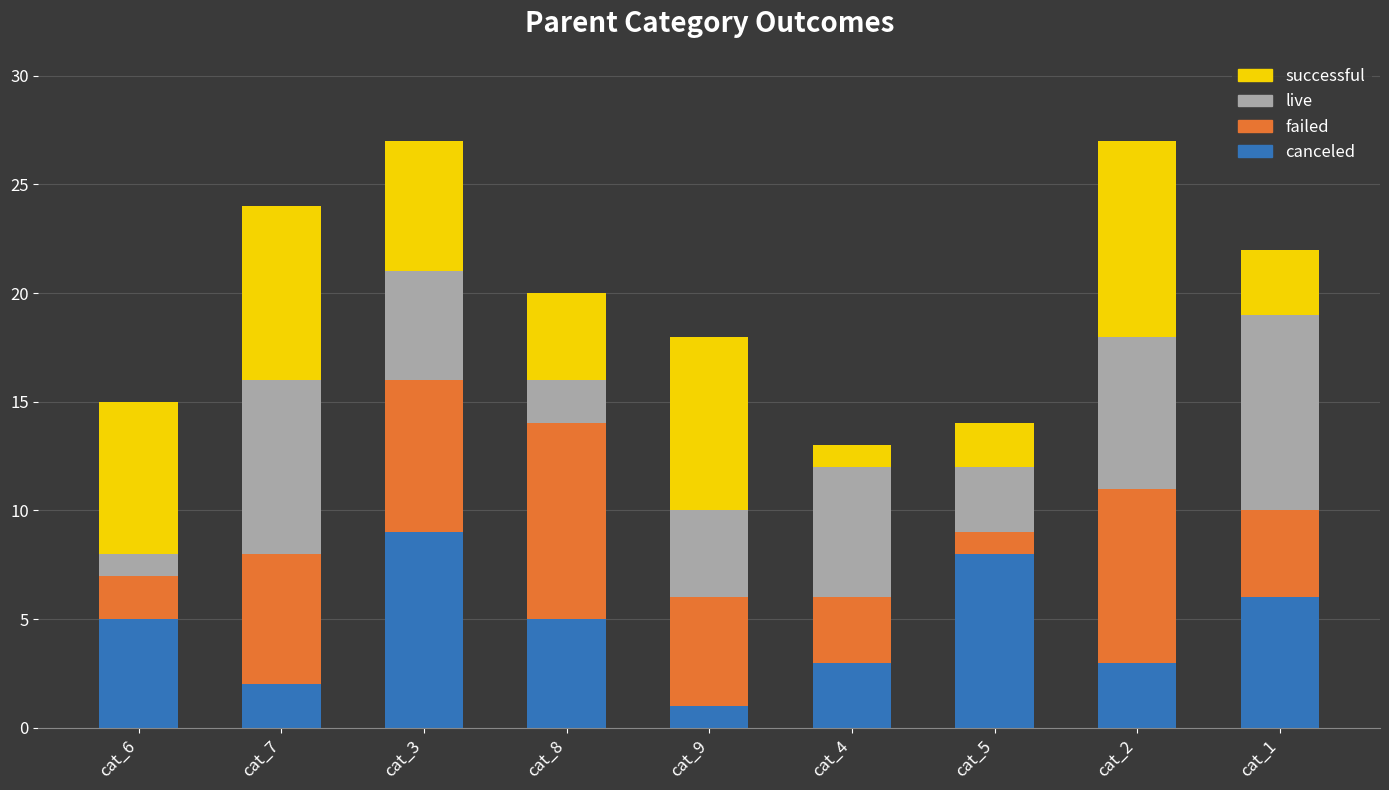

What value does the canceled series have at cat_2?

3